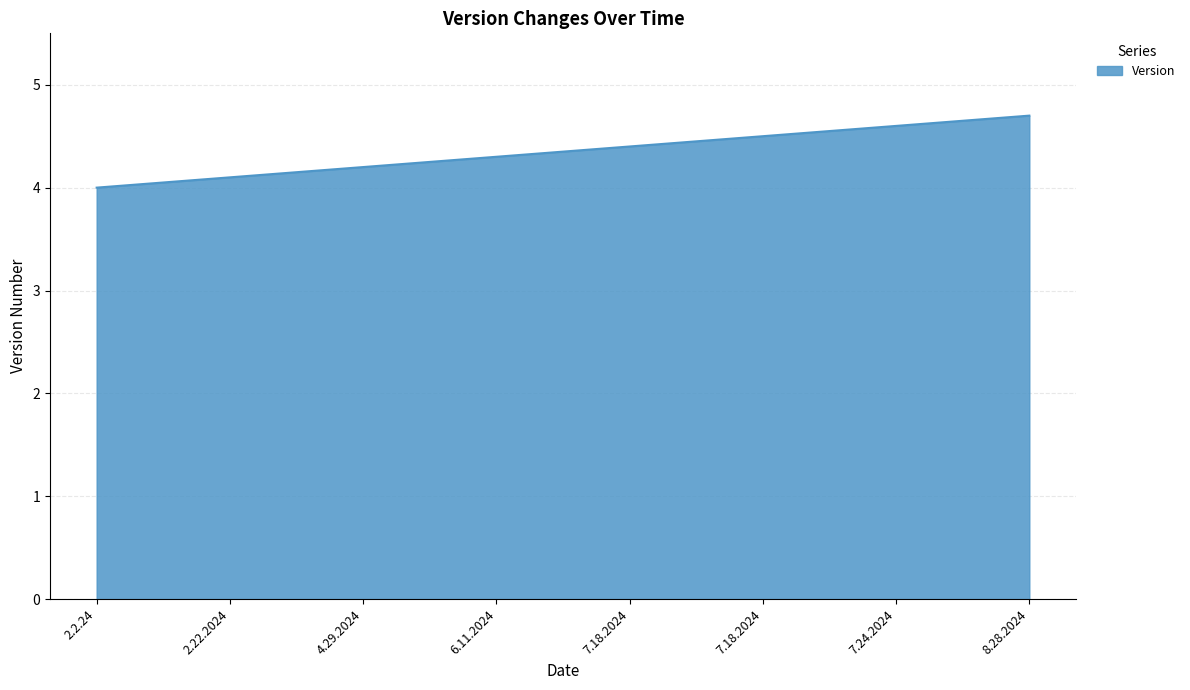

How many values exceed 4?

7